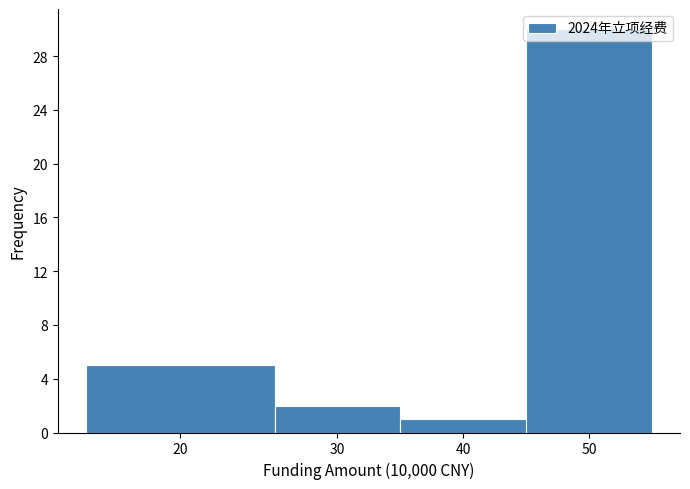

Is it true that the value at 50 is 18?

False